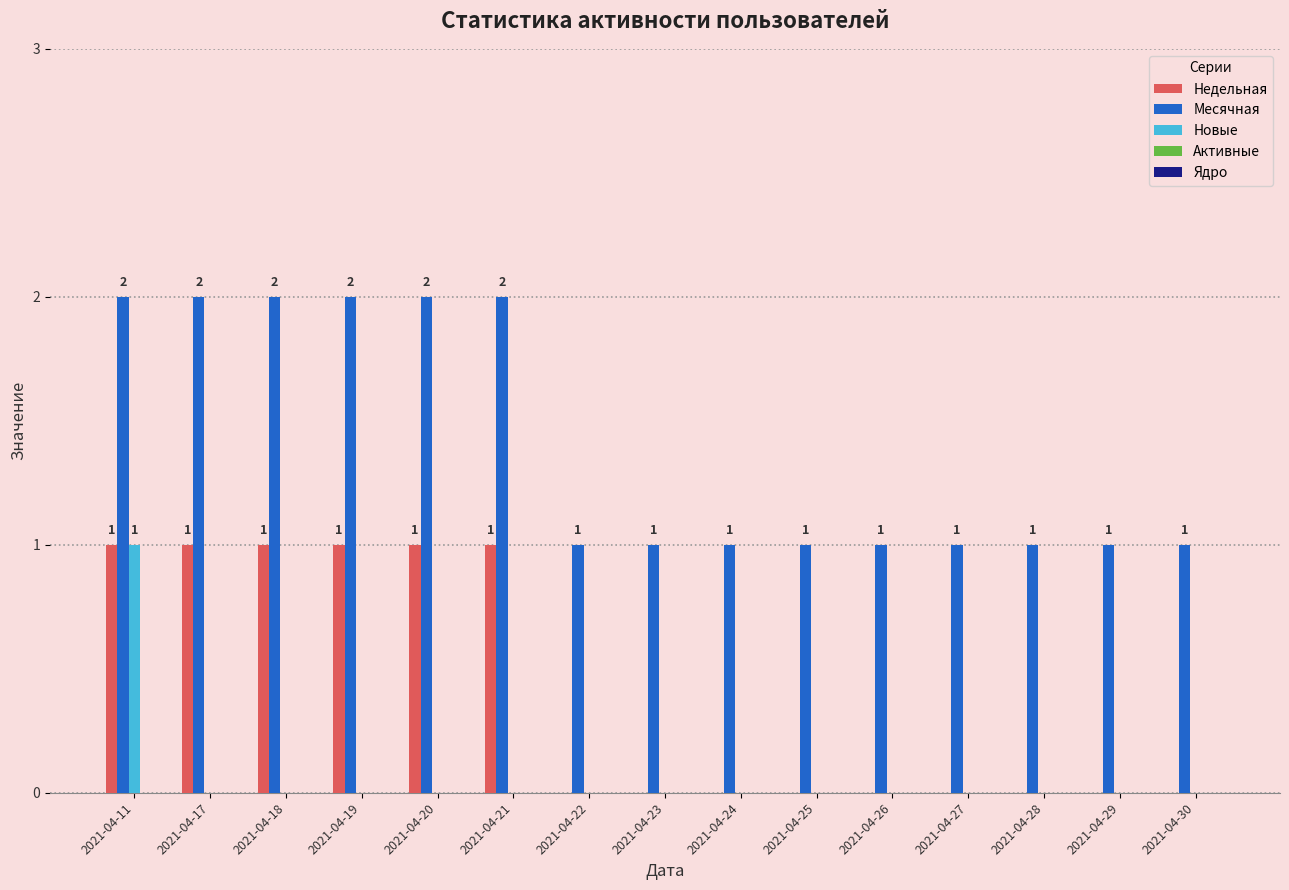

How many categories are shown in the chart?

15